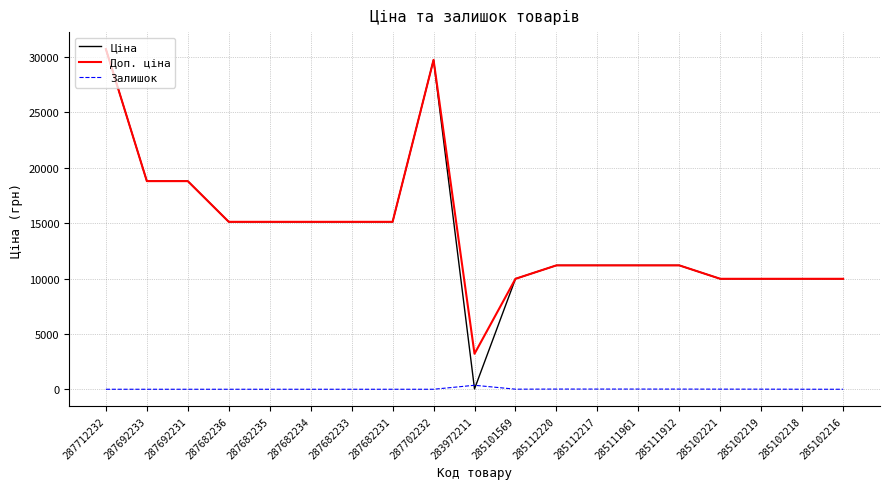

True or false: Ціна has a value of 11188.2 at 285111961.

True